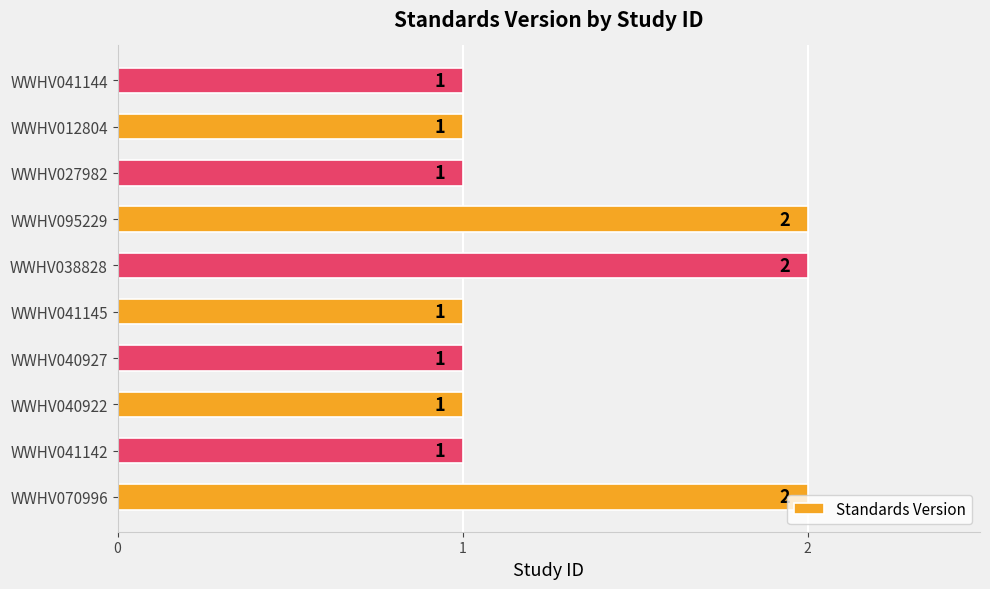

The chart shows a value of 3 at WWHV095229. True or false?

False